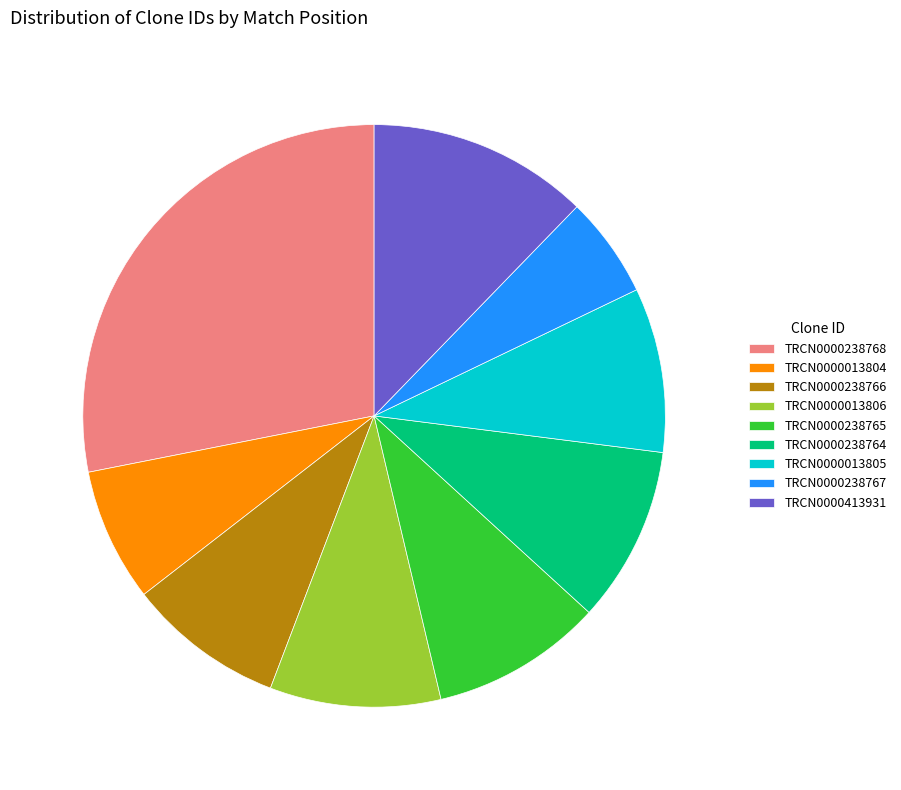

True or false: TRCN0000413931 accounts for 12% of the total.

True